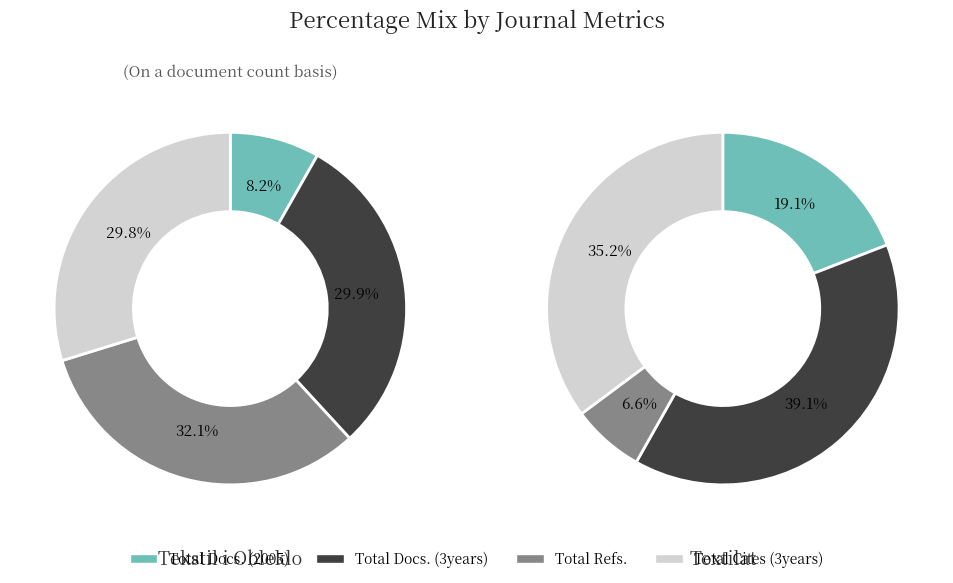

What percentage is NOT represented by Textilat?

42.0%